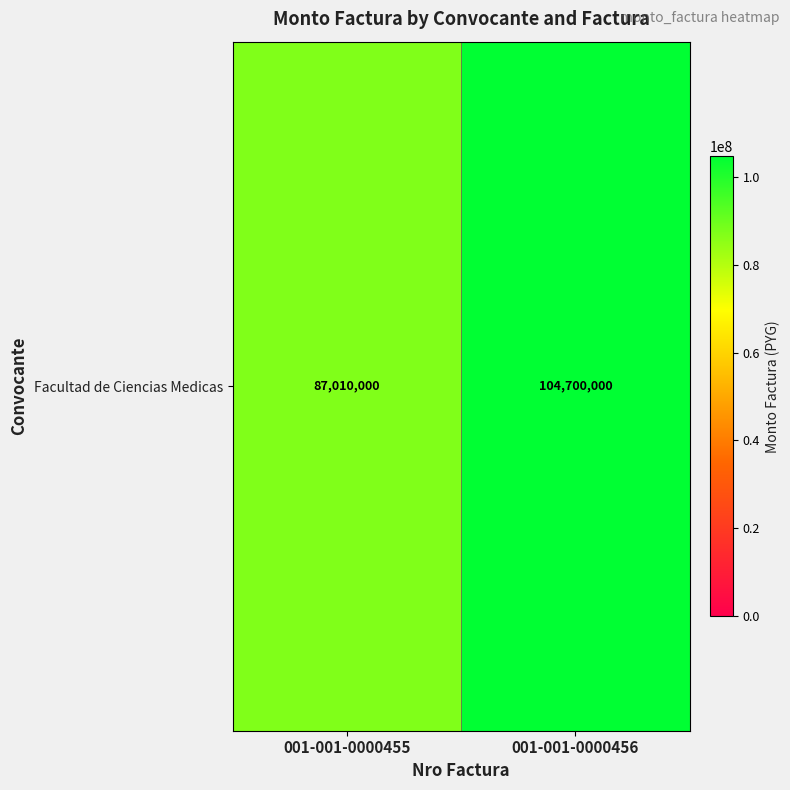

Where is the data nearest to the value 95855000?

001-001-0000455